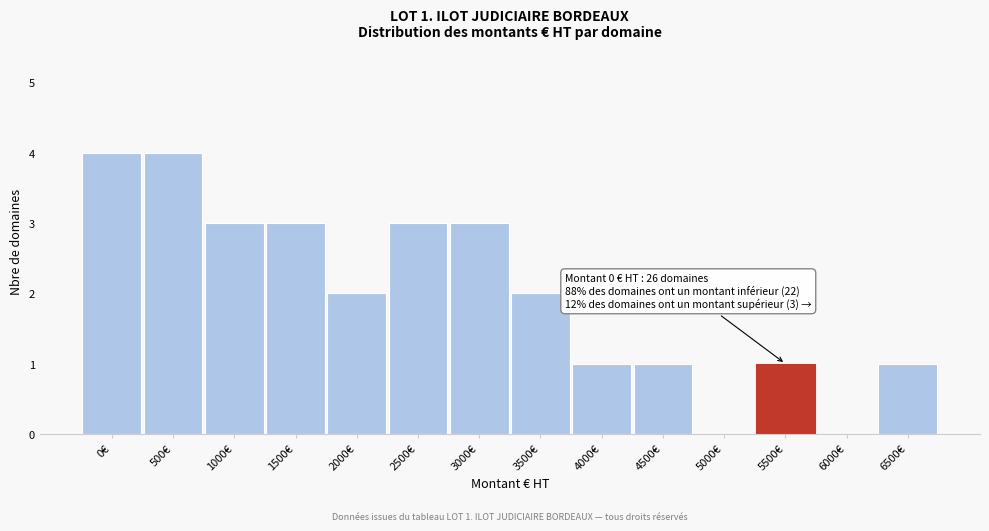

Reading right to left, what are all the values shown in this chart?

6500€=1	6000€=0	5500€=1	5000€=0	4500€=1	4000€=1	3500€=2	3000€=3	2500€=3	2000€=2	1500€=3	1000€=3	500€=4	0€=4